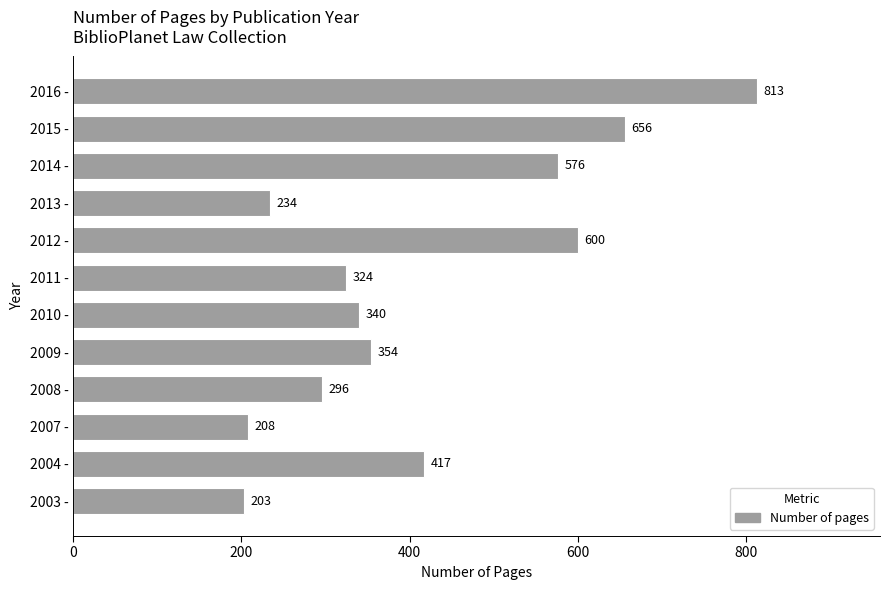

What is the change in value from 2009 - to 2016 -?

+459